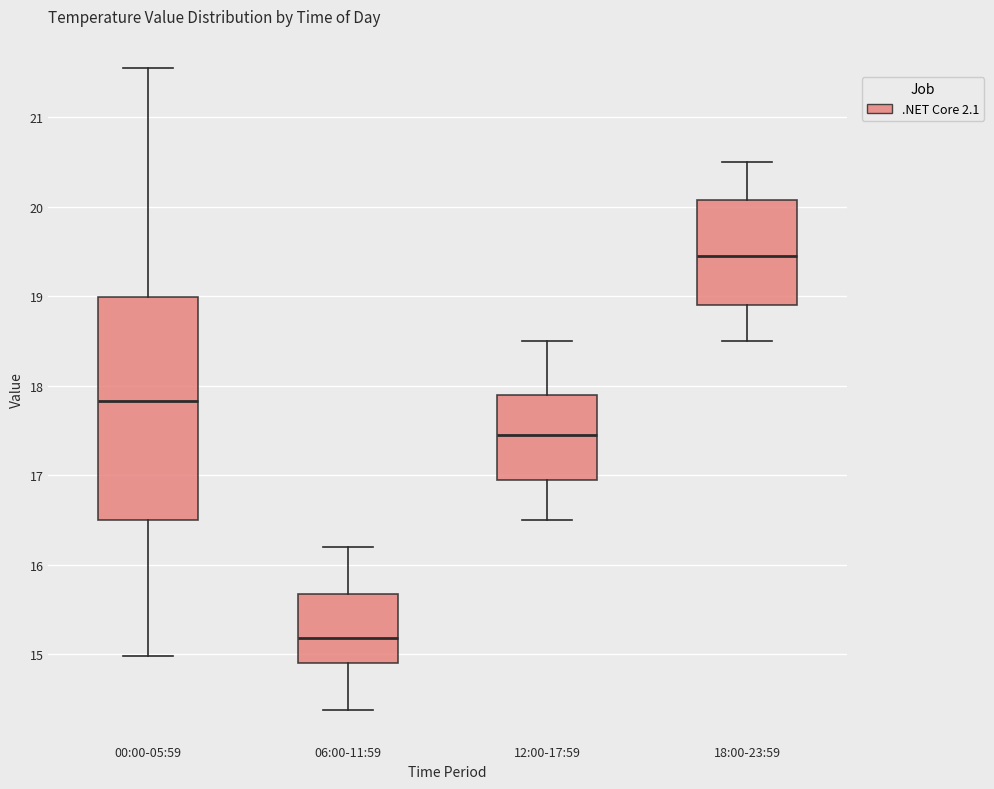

Where does the median line of the box for 06:00-11:59 sit on the y-axis? The values are not printed on the chart, so give them approximately, as read against the axis.

15.2